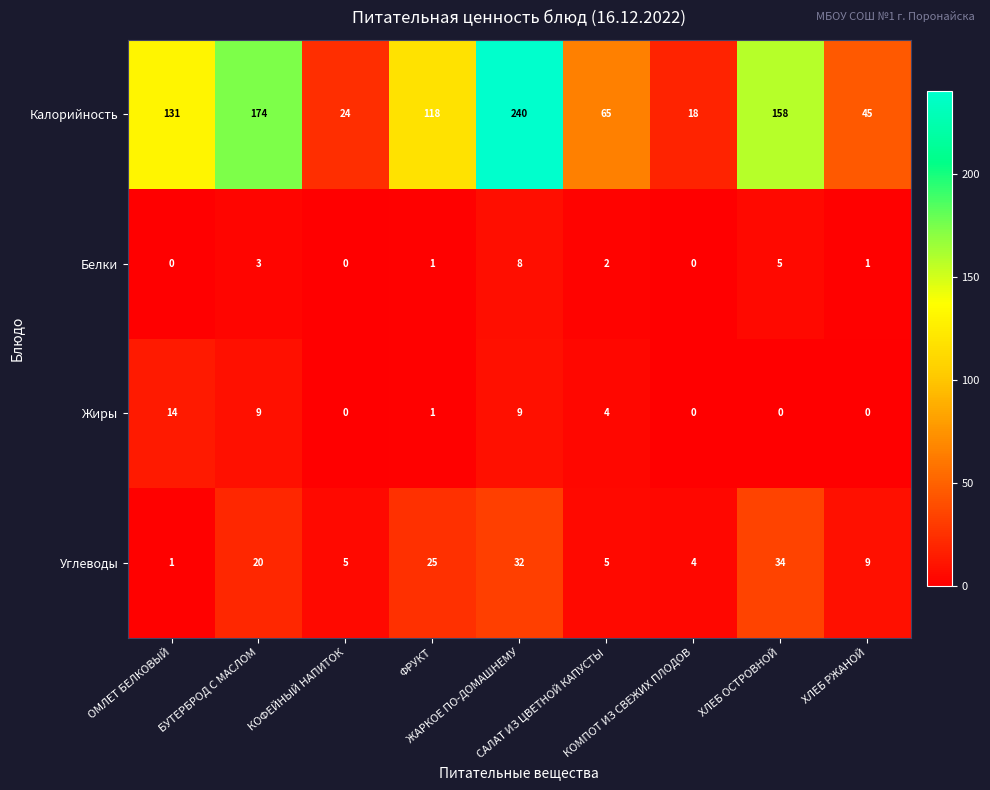

At how many categories does at least one series exceed 126?

4